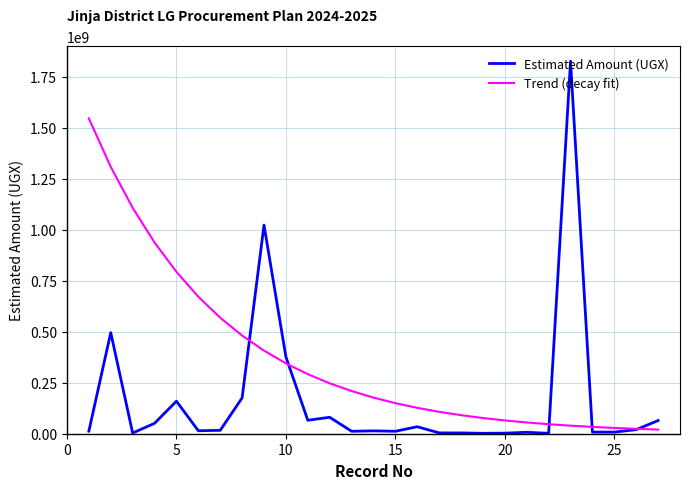

What is the difference between the second highest and minimum values in the Trend (decay fit) series?

1288508783.6